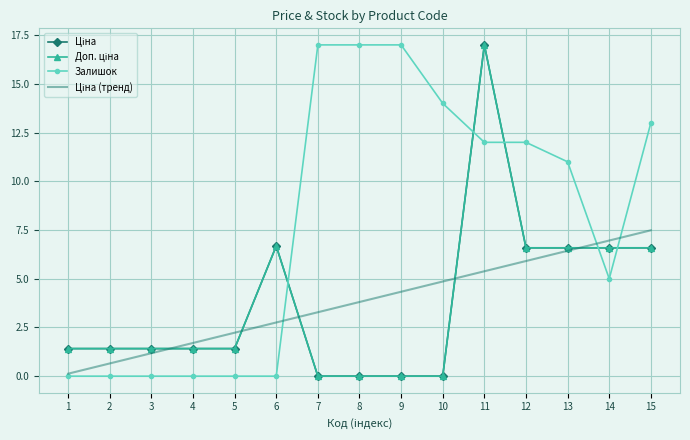

List the labels in order of Залишок value, smallest first.

1, 2, 3, 4, 5, 6, 14, 13, 11, 12, 15, 10, 7, 8, 9